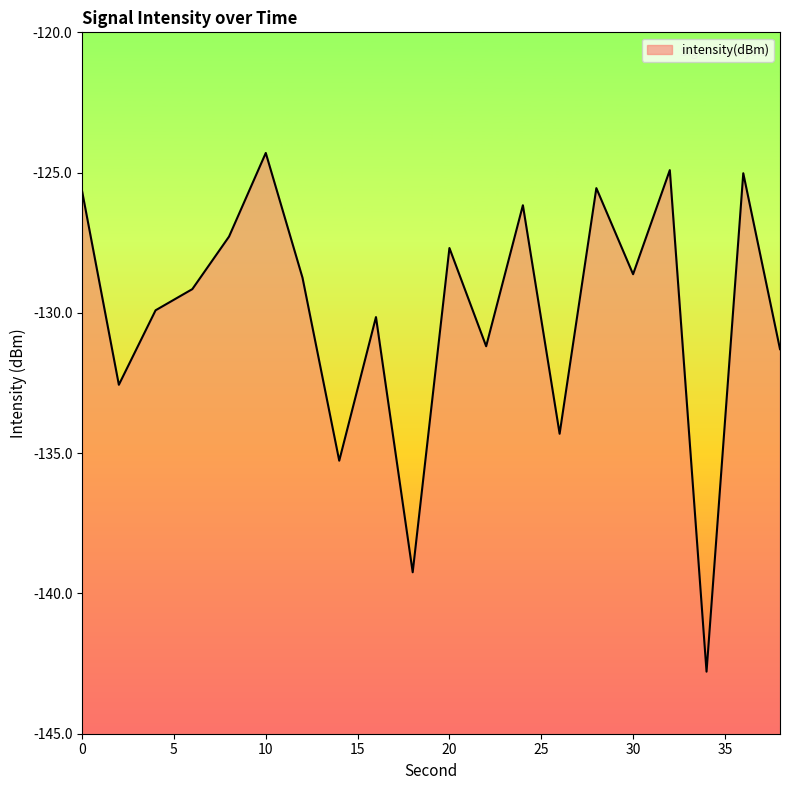

What is the sum of the values at 38 and 2?

-263.9